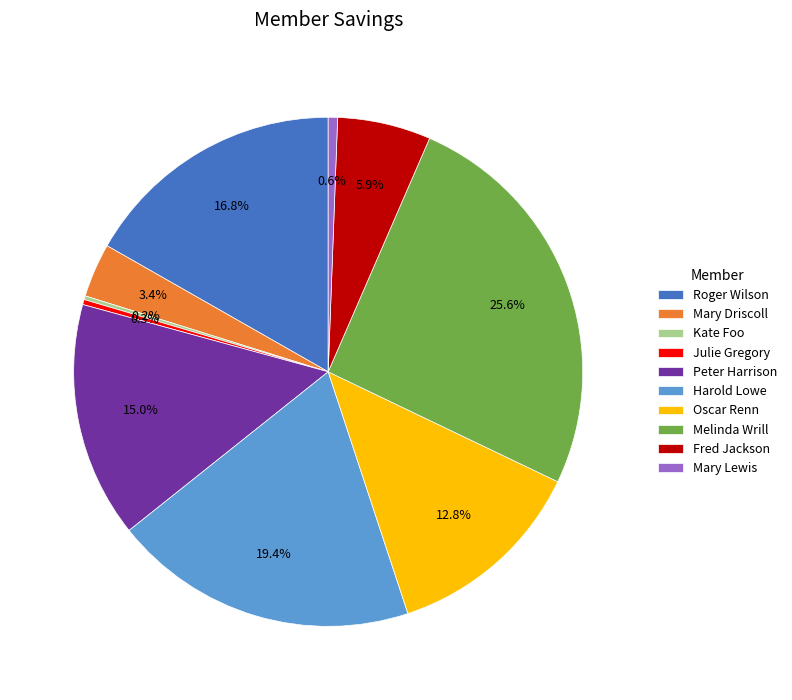

How much of the chart is everything except Fred Jackson?

94.1%